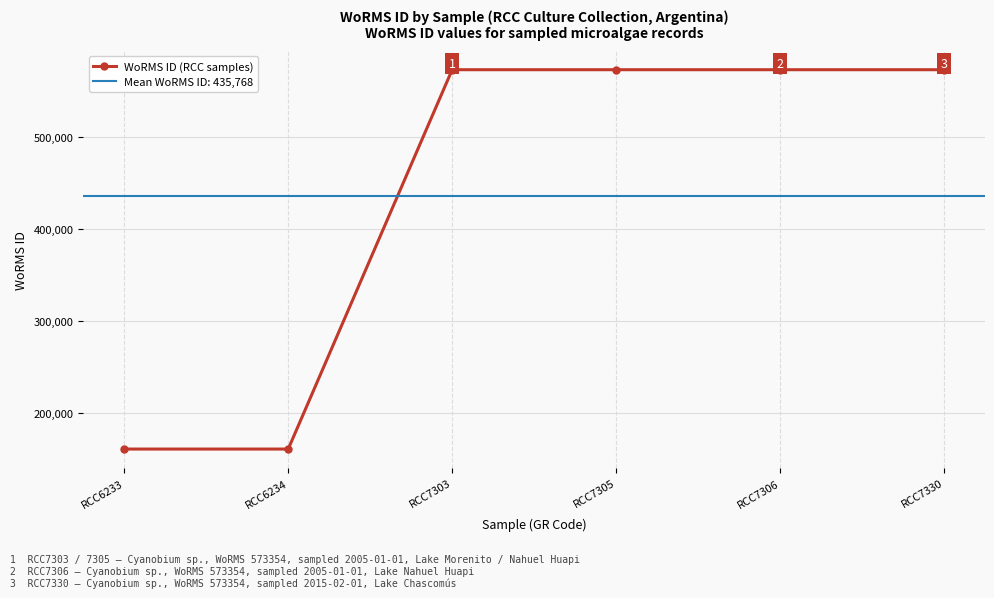

Which label corresponds to the largest value in the chart?

RCC7303